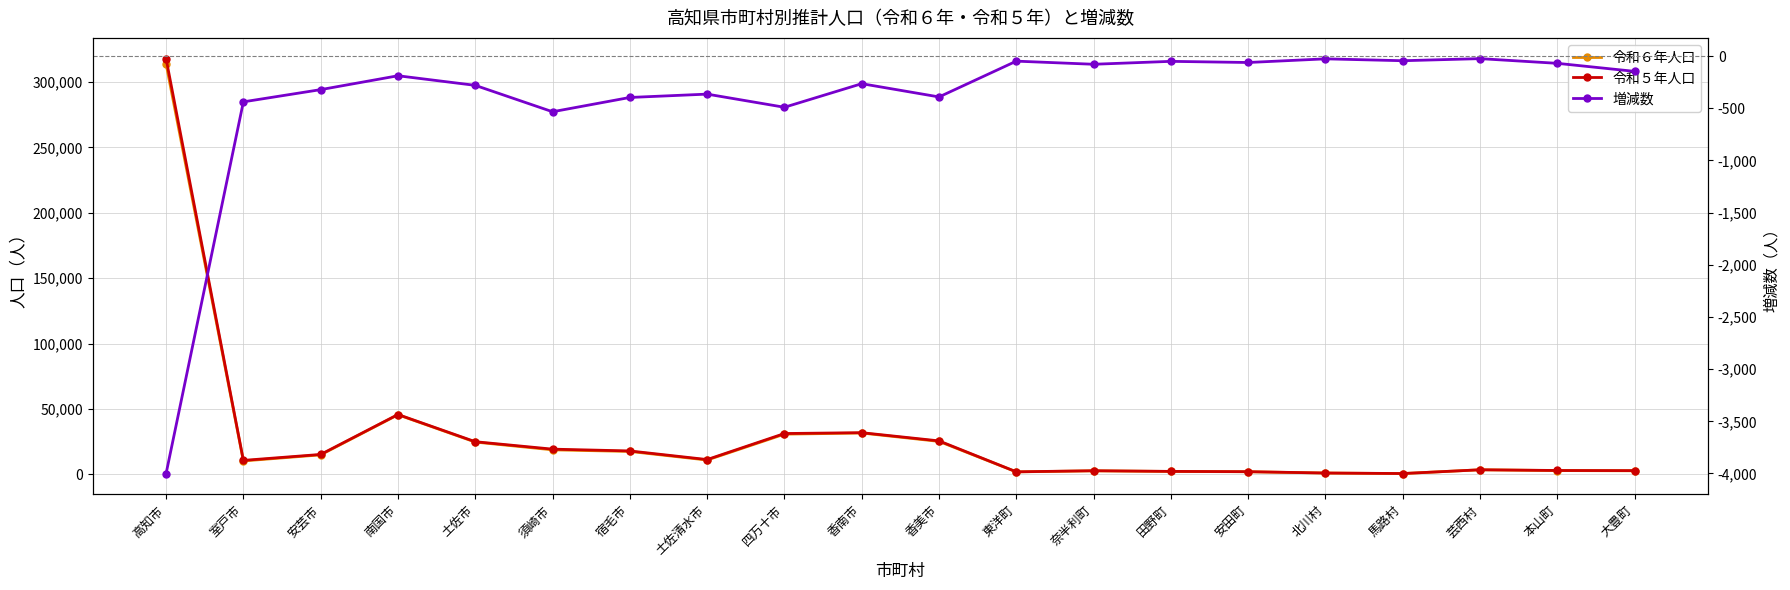

What is the difference between the maximum and second lowest values in the 令和６年人口 series?

312814